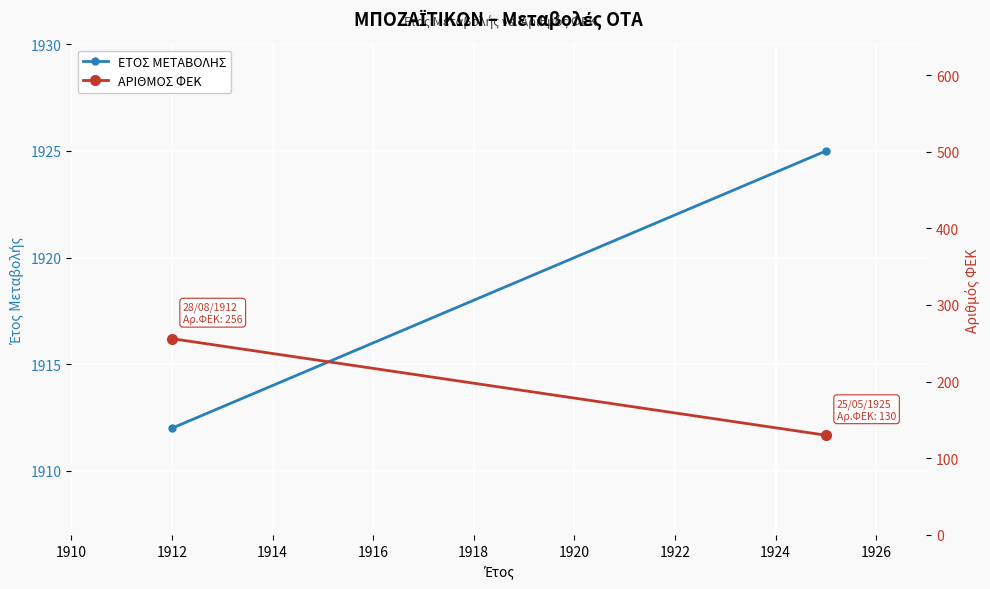

Which category has the lowest value across all series?

1912